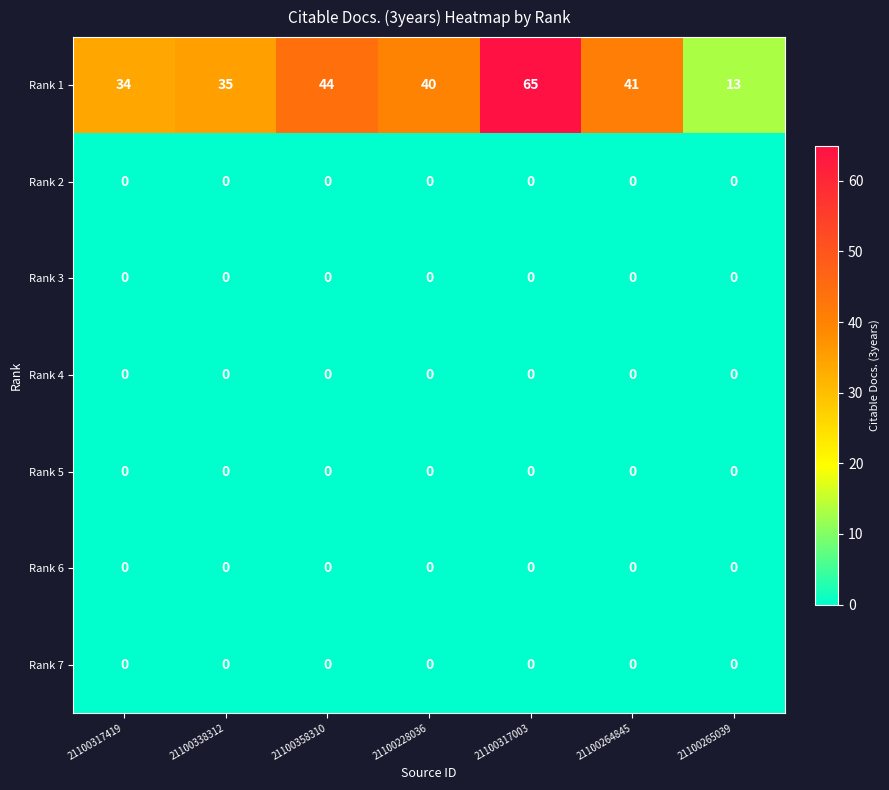

Which label corresponds to the largest value in the chart?

21100317003